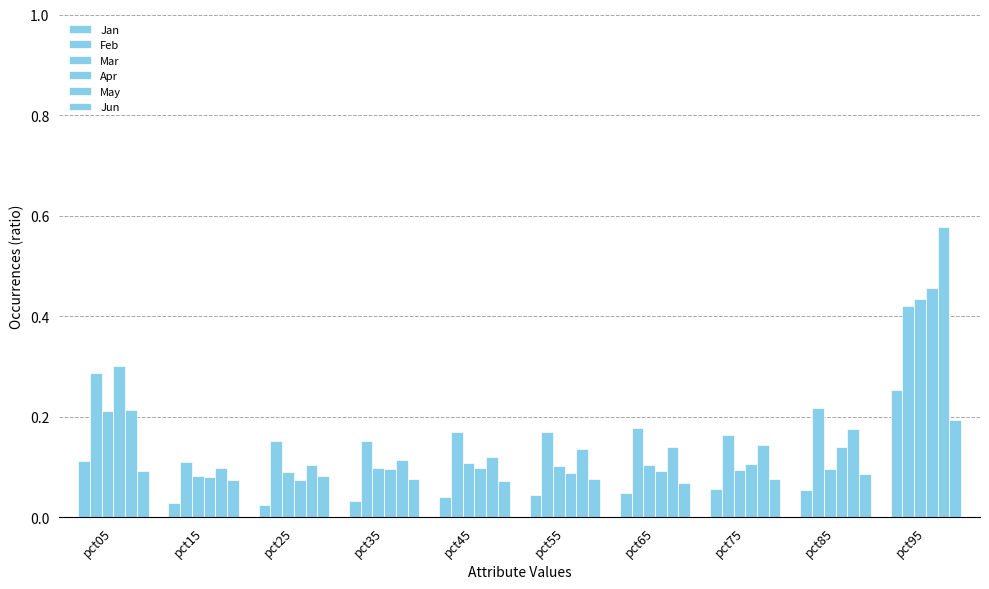

What is the difference between the maximum and second lowest values in the Jun series?

0.1